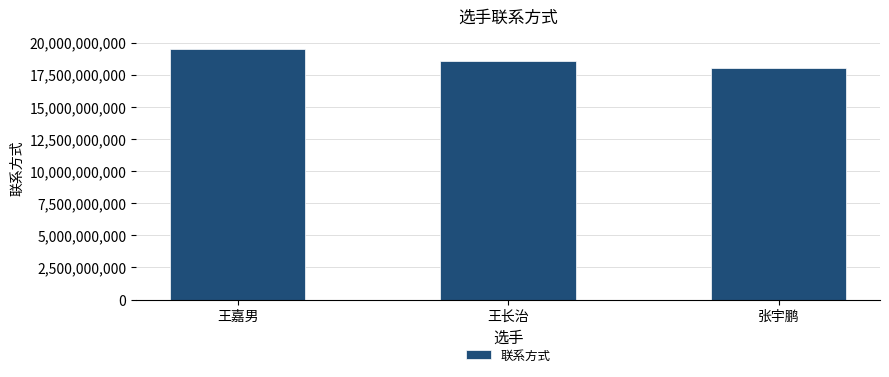

Where does the data first go above 18560869337?

王嘉男